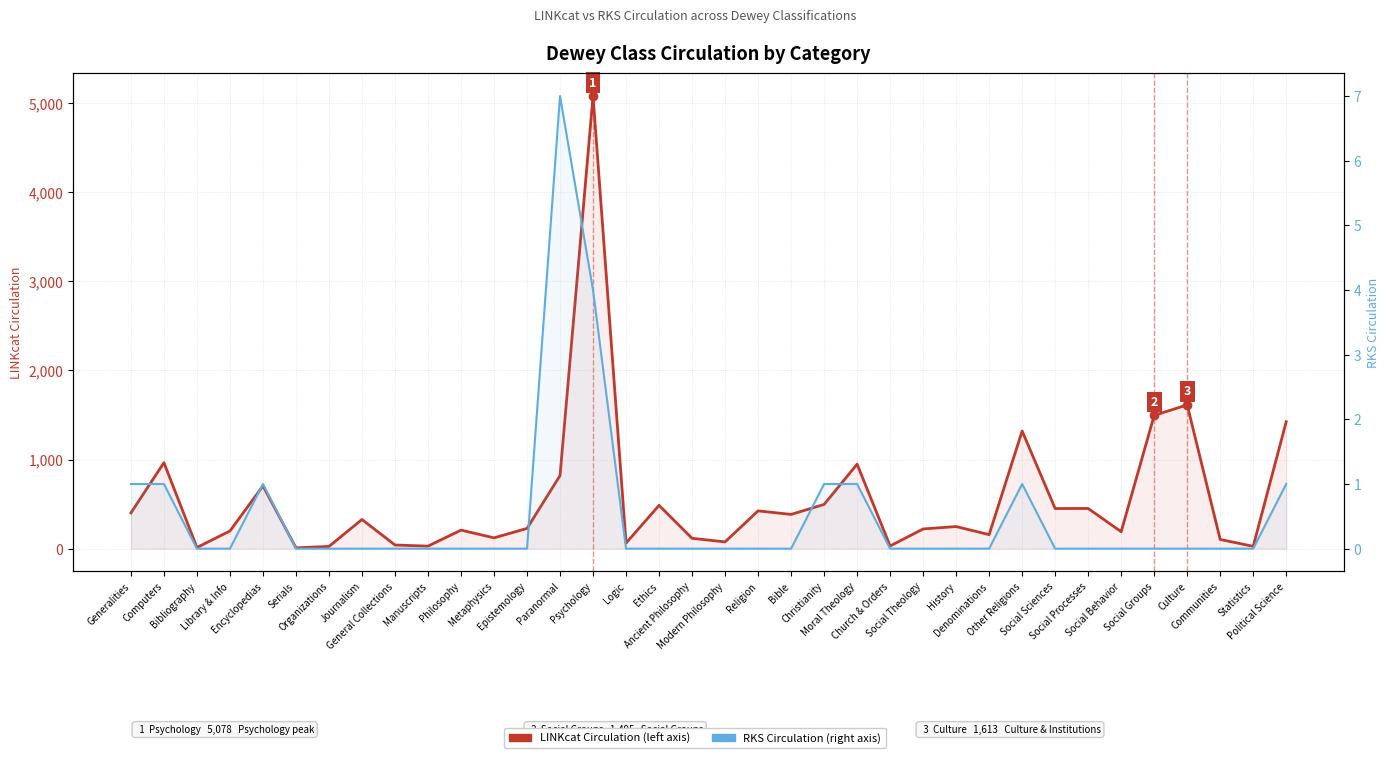

True or false: RKS Circulation and LINKcat Circulation cross at least once.

False